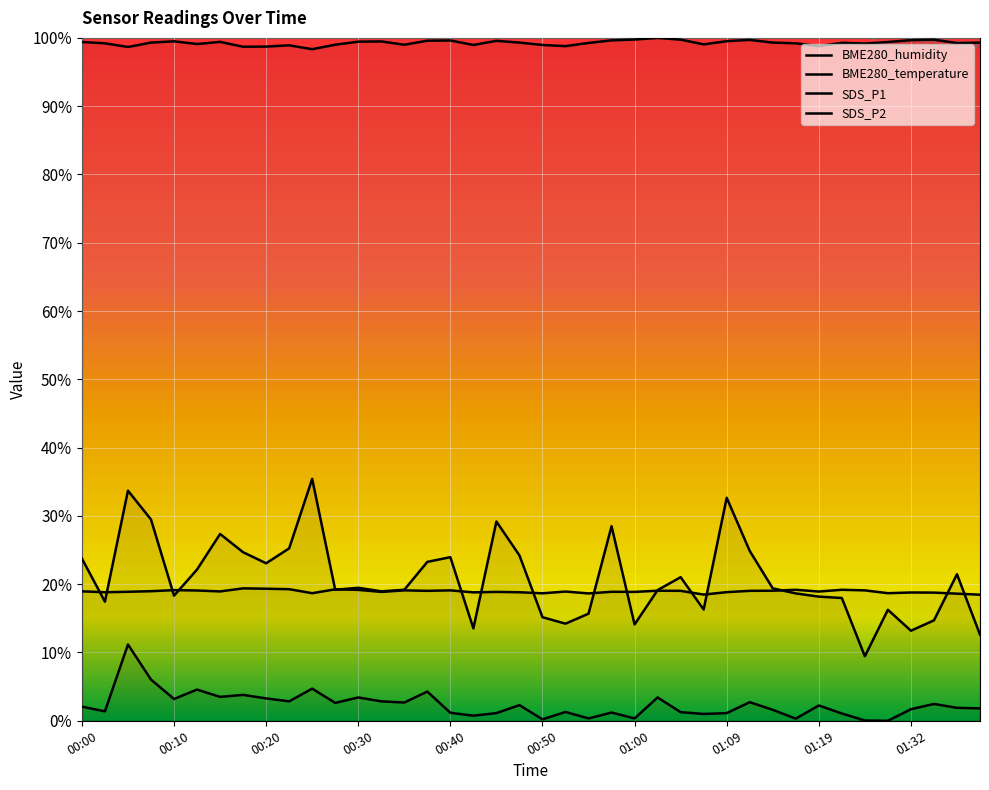

Count the number of data series in this chart.

4